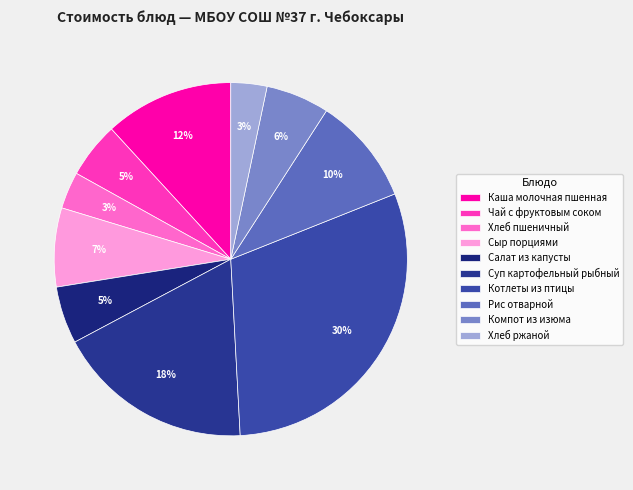

True or false: Хлеб ржаной accounts for 3% of the total.

True